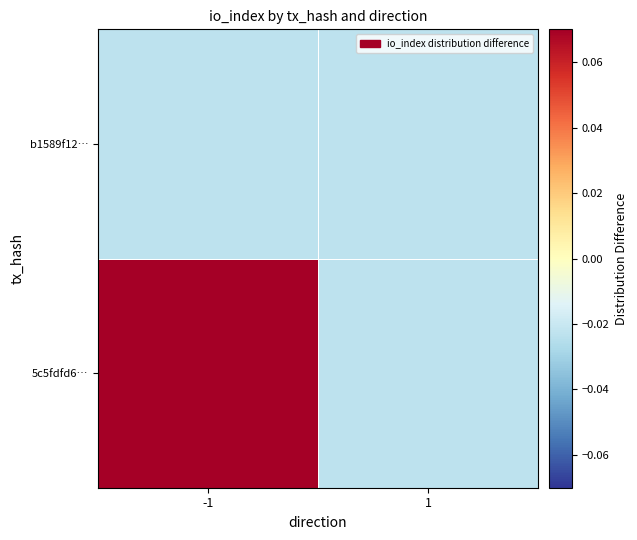

What is the difference between the highest and lowest values at -1?

0.1